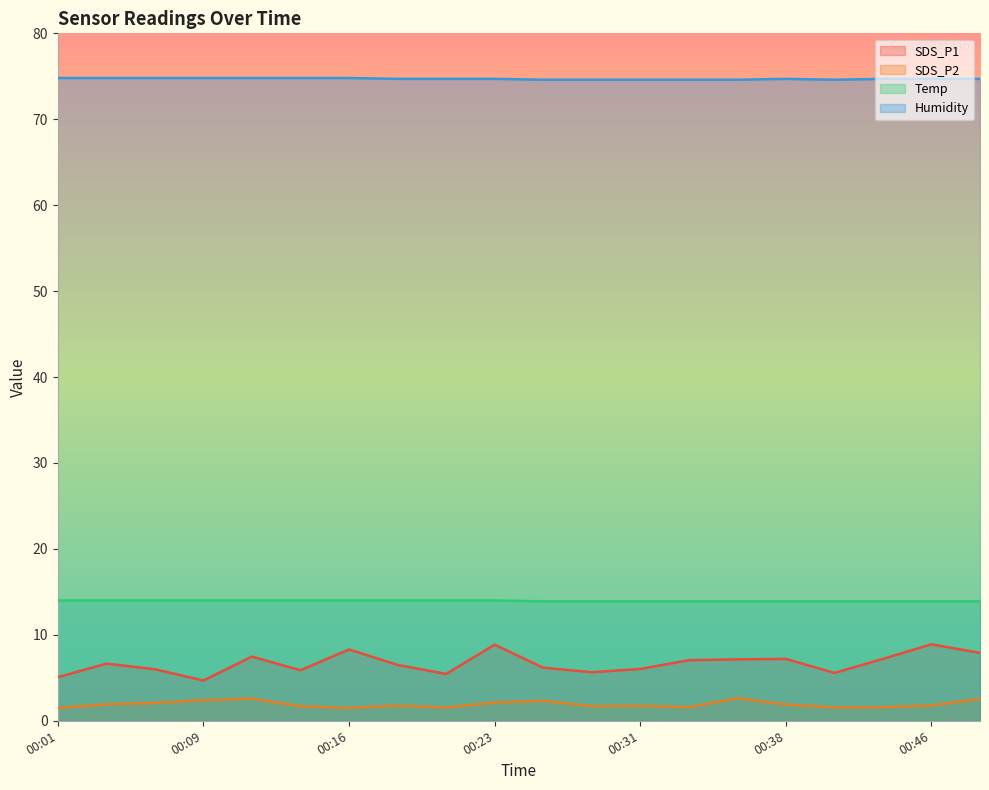

What is the maximum value for Humidity?

74.8